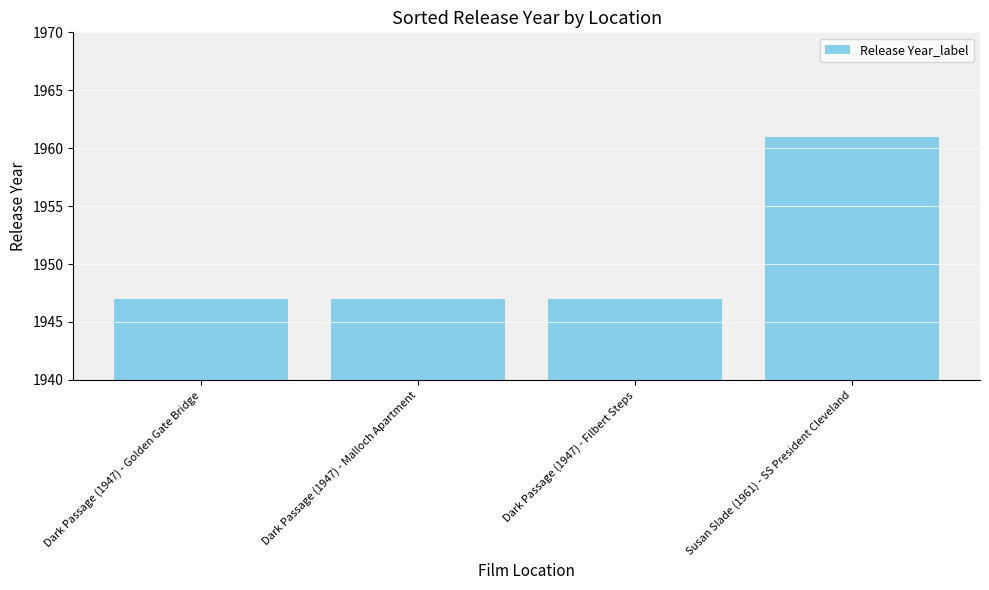

True or false: the data shows 1947 at Dark Passage (1947) - Golden Gate Bridge.

True